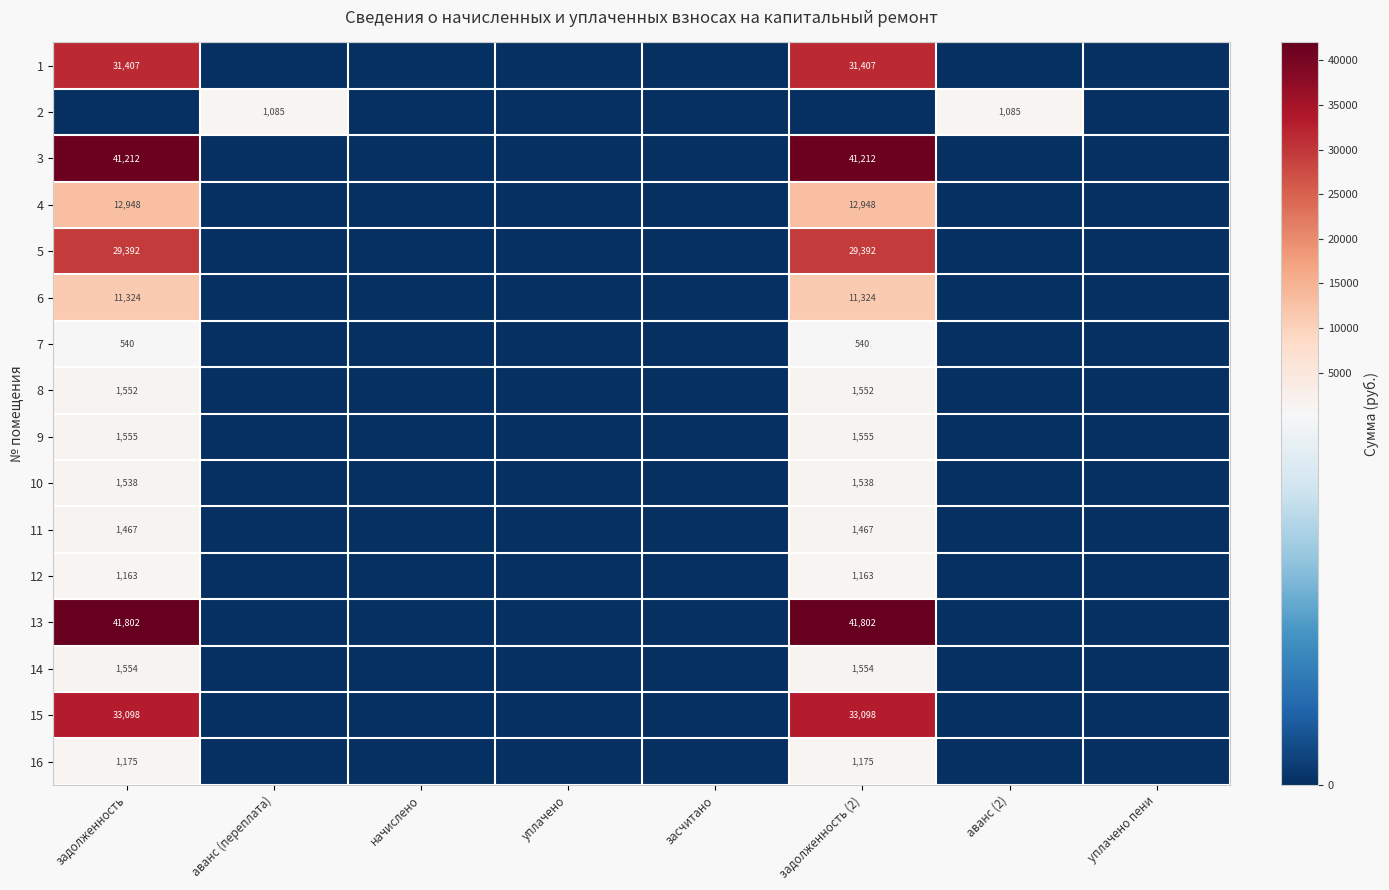

The value of 9 at задолженность (2) is 825. True or false?

False